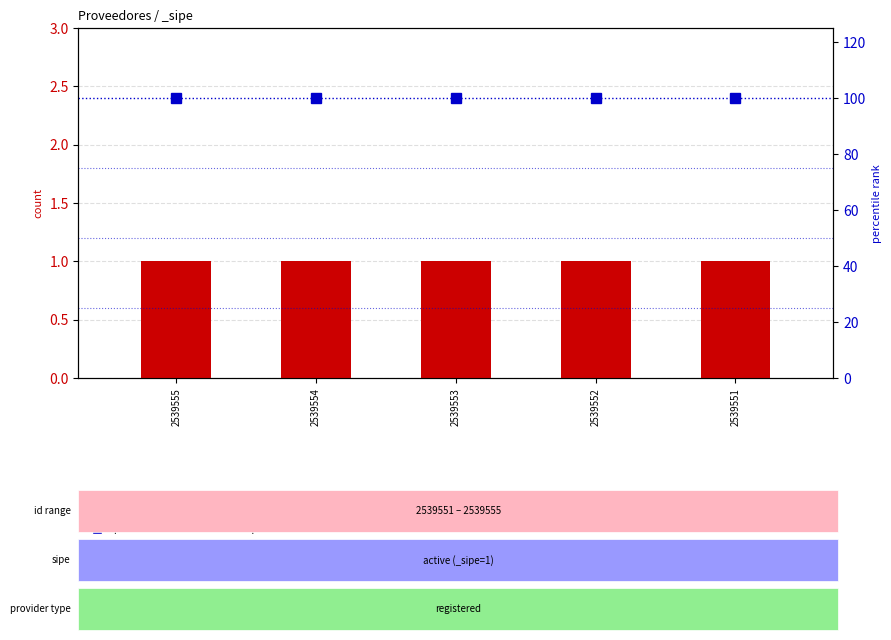

At which label does percentile rank within the sample reach its peak?

2539555